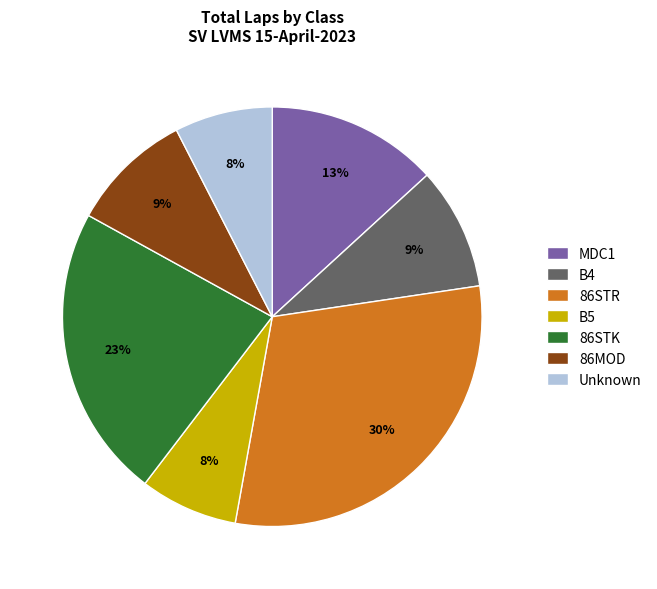

Is the sum of Unknown and 86MOD greater than half?

No